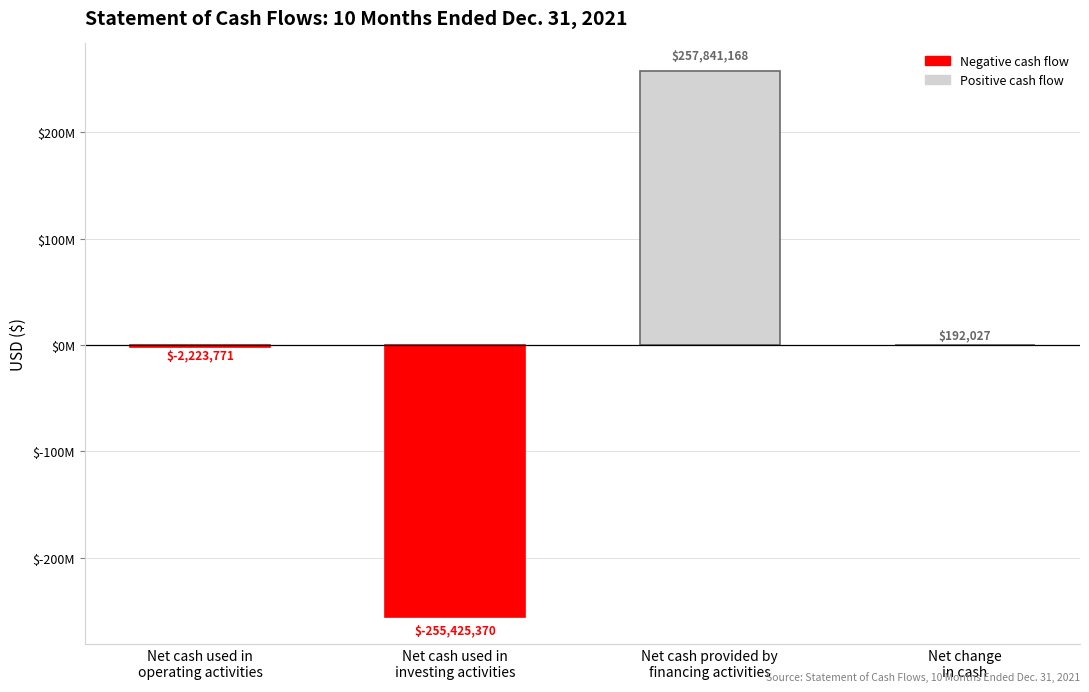

Are the bars horizontal?

No